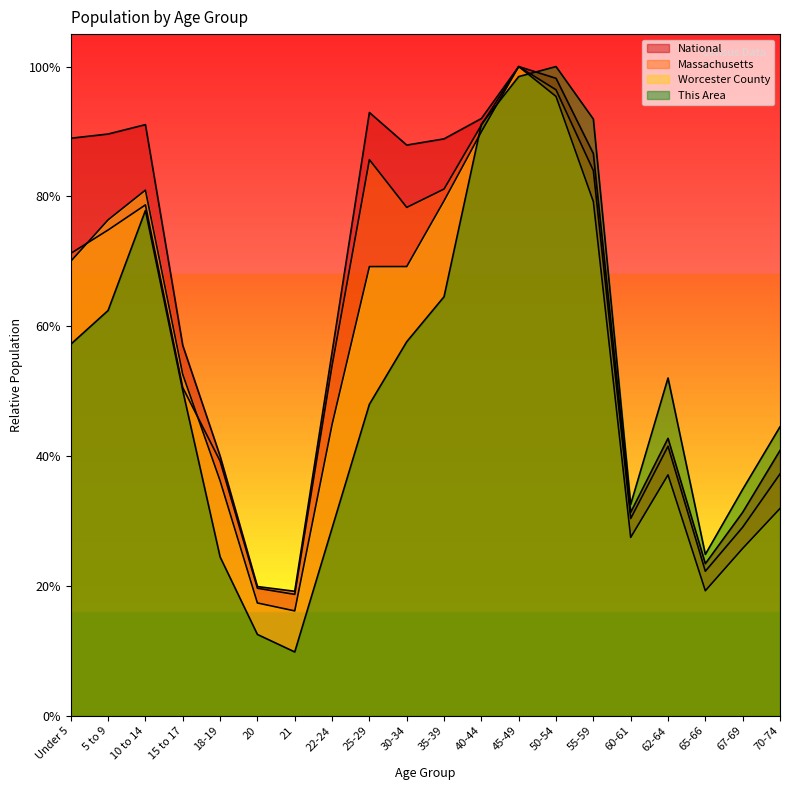

Does the chart display data point markers on the line(s)?

No